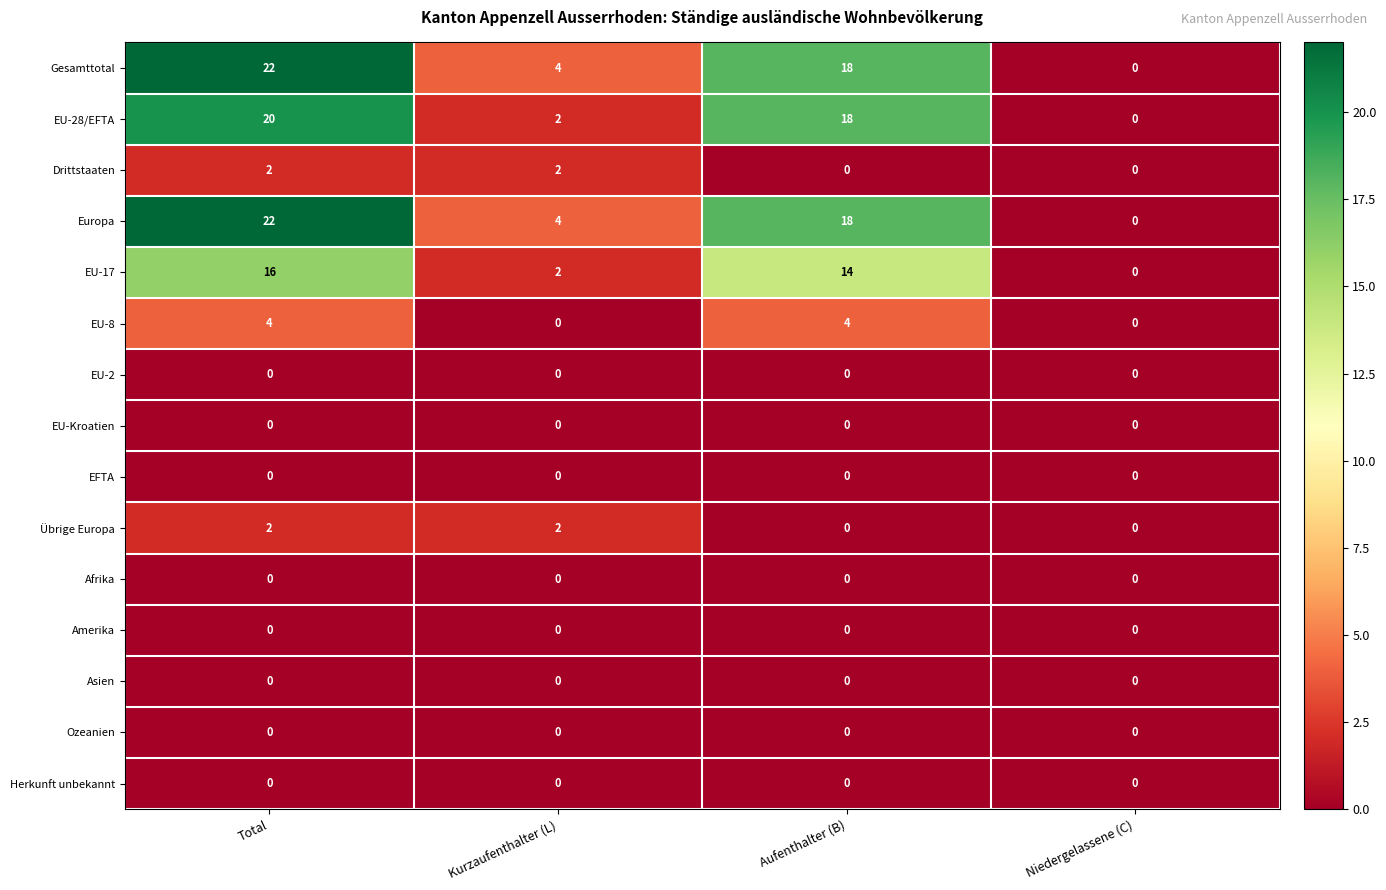

True or false: EFTA has a value of 0 at Aufenthalter (B).

True